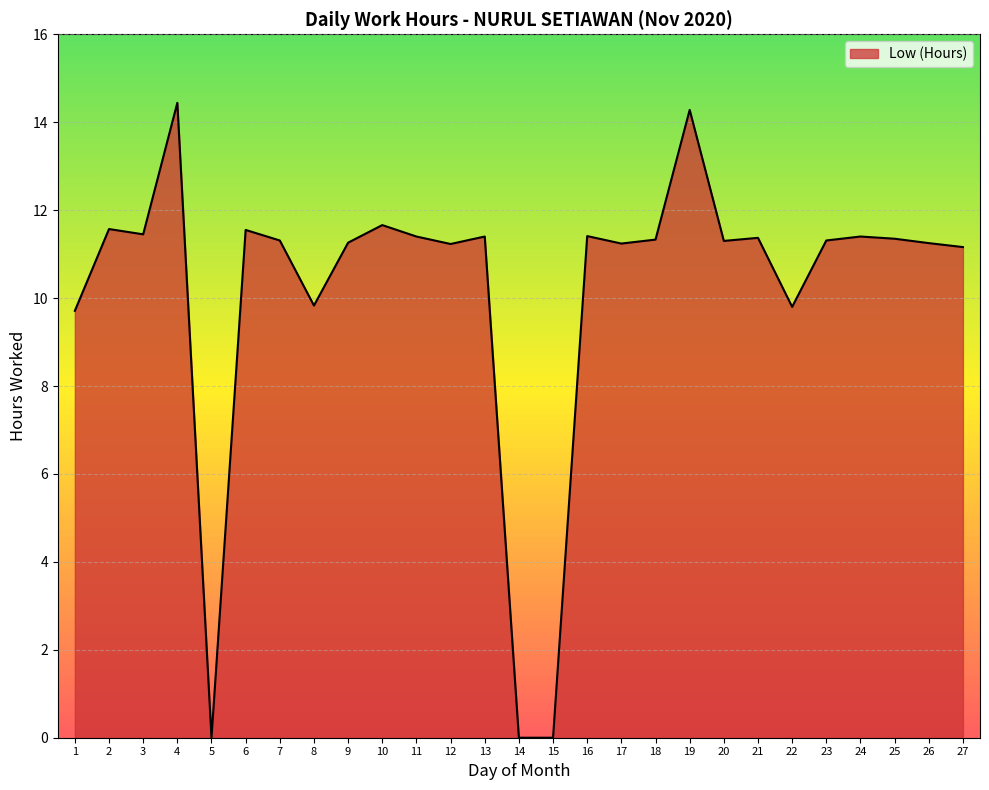

What is the difference between the maximum and minimum values?

14.4